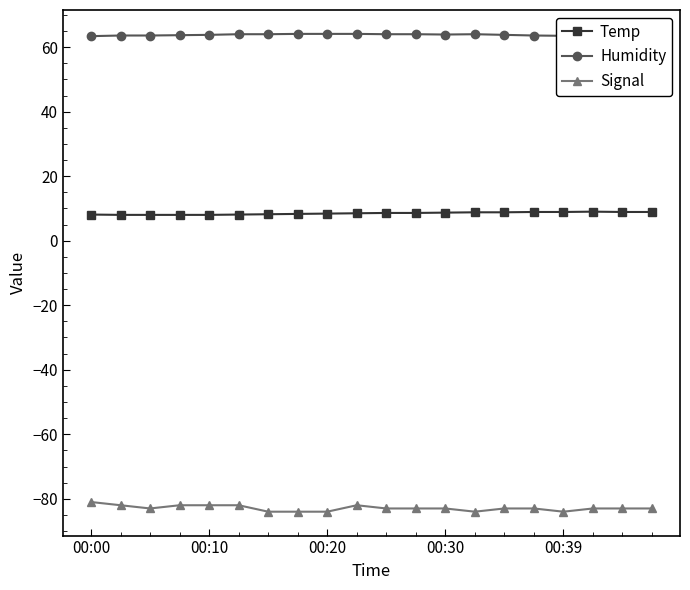

What is the total value across all series at 14?

-10.4